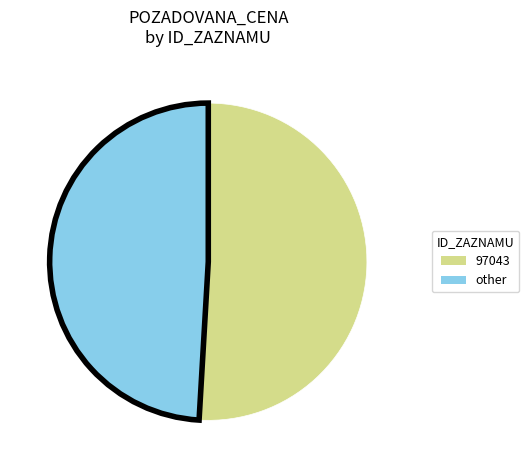

Is there any slice that represents more than half of the pie?

Yes